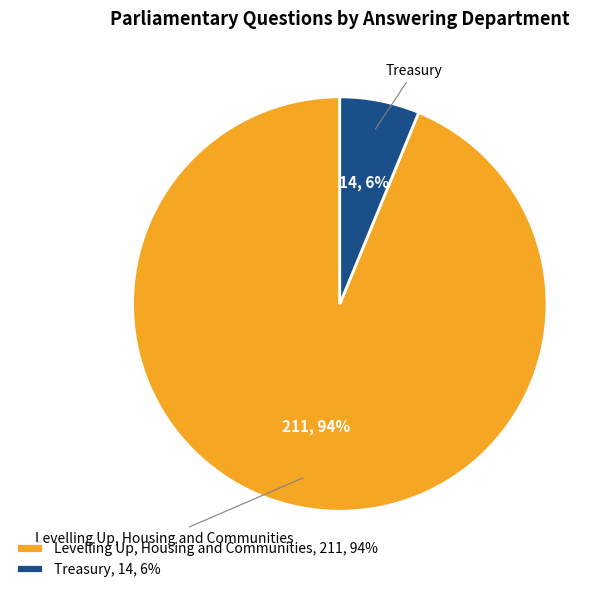

Which category has the biggest portion of the pie?

Levelling Up, Housing and Communities